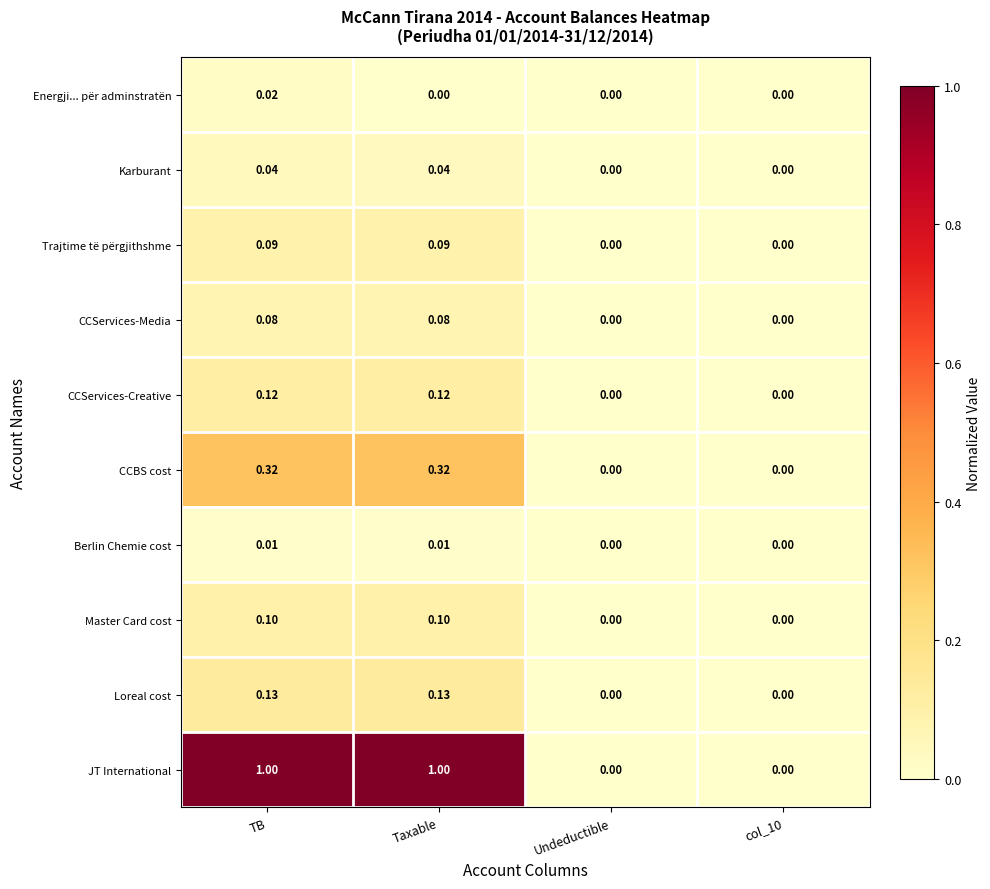

Rank the series by their maximum value, from lowest to highest.

Berlin Chemie cost, Energji... për adminstratën, Karburant, CCServices-Media, Trajtime të përgjithshme, Master Card cost, CCServices-Creative, Loreal cost, CCBS cost, JT International